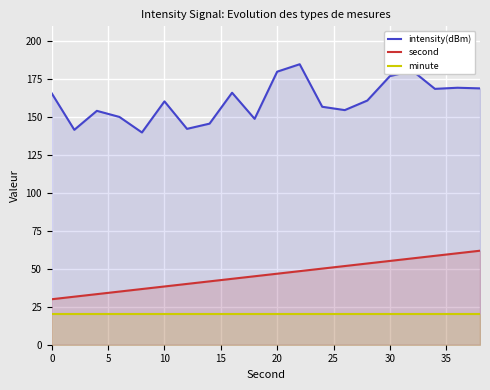

Which series has the largest range (max minus min)?

intensity(dBm)